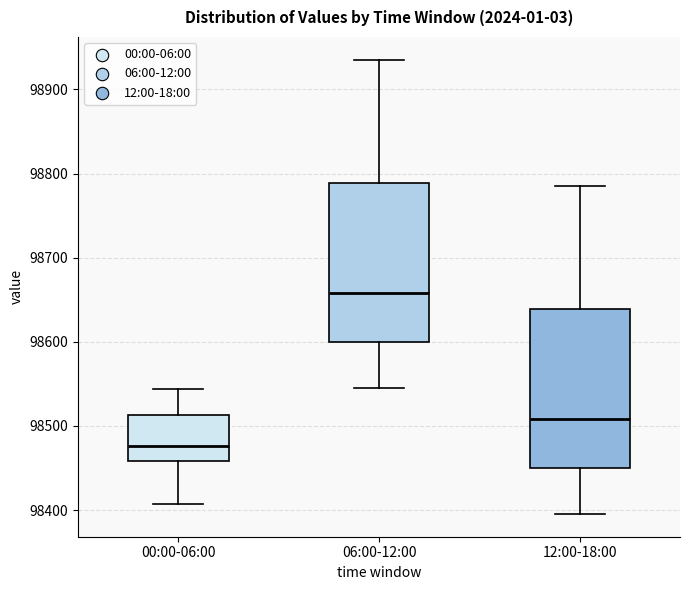

Where is the upper edge of the box for 12:00-18:00 on the y-axis? The values are not printed on the chart, so give them approximately, as read against the axis.

98640